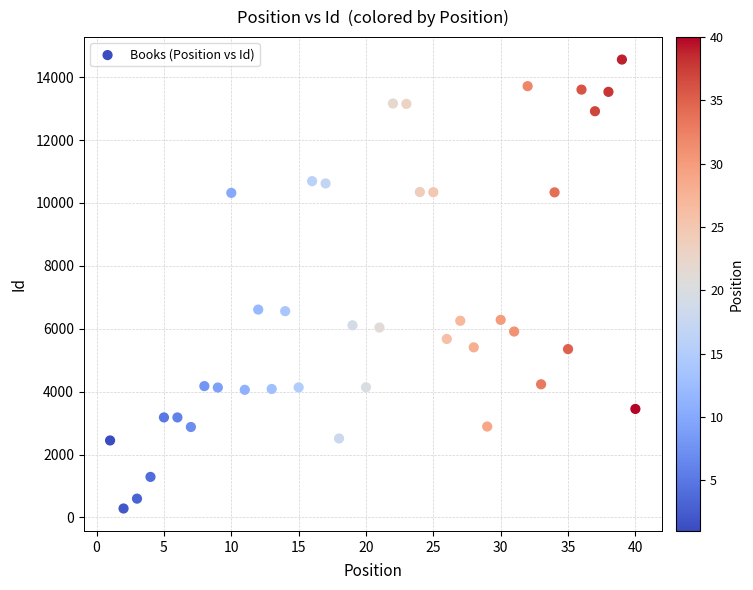

What is the range of Y values (max minus min)?

14277